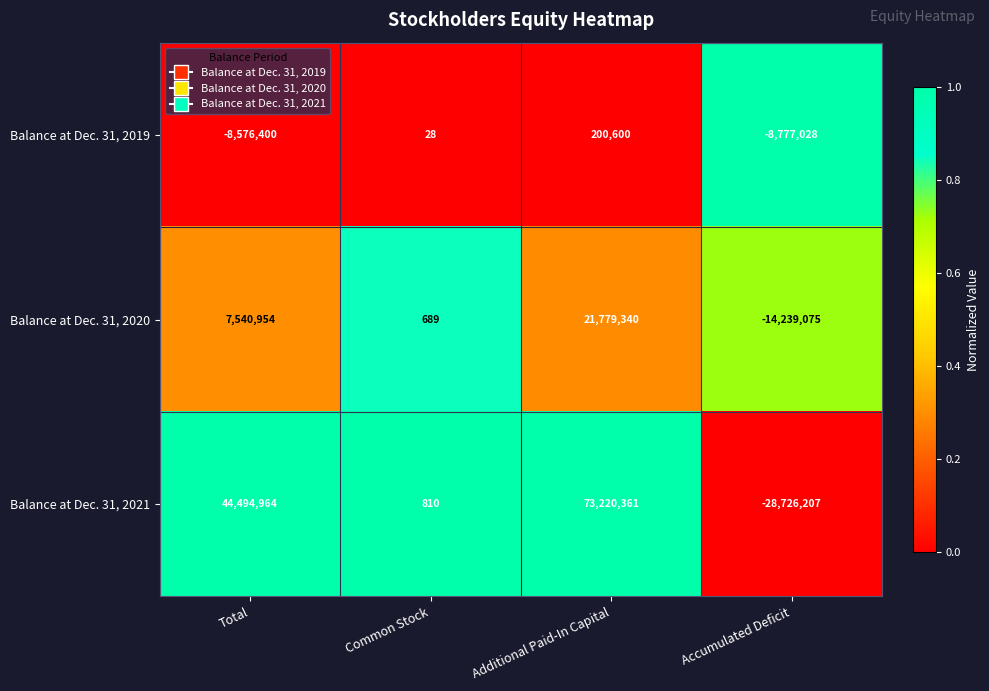

What is the spread (max minus min) of values at Accumulated Deficit?

19949179